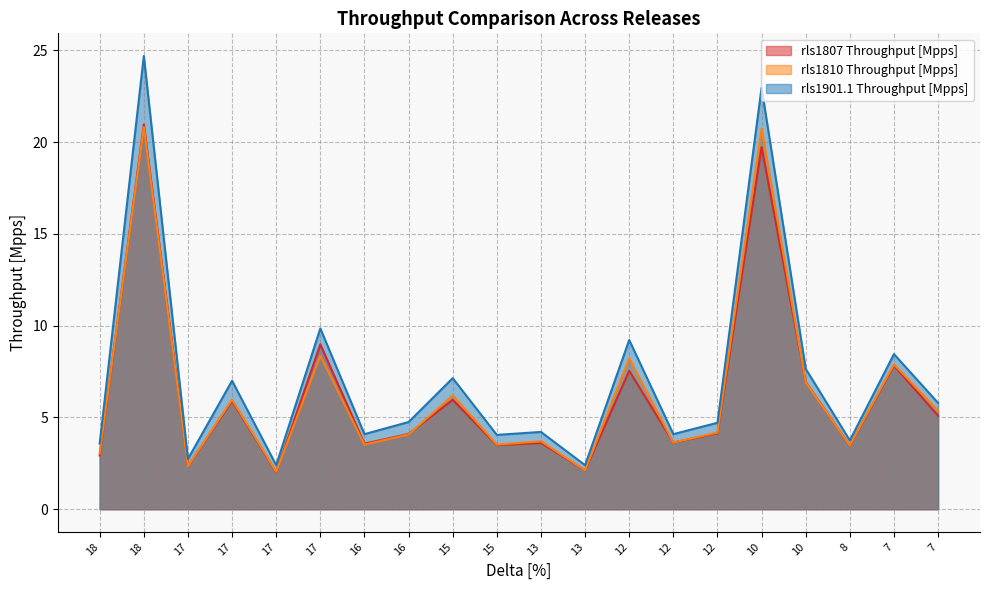

What is the average value of the rls1810 Throughput [Mpps] series?

6.3